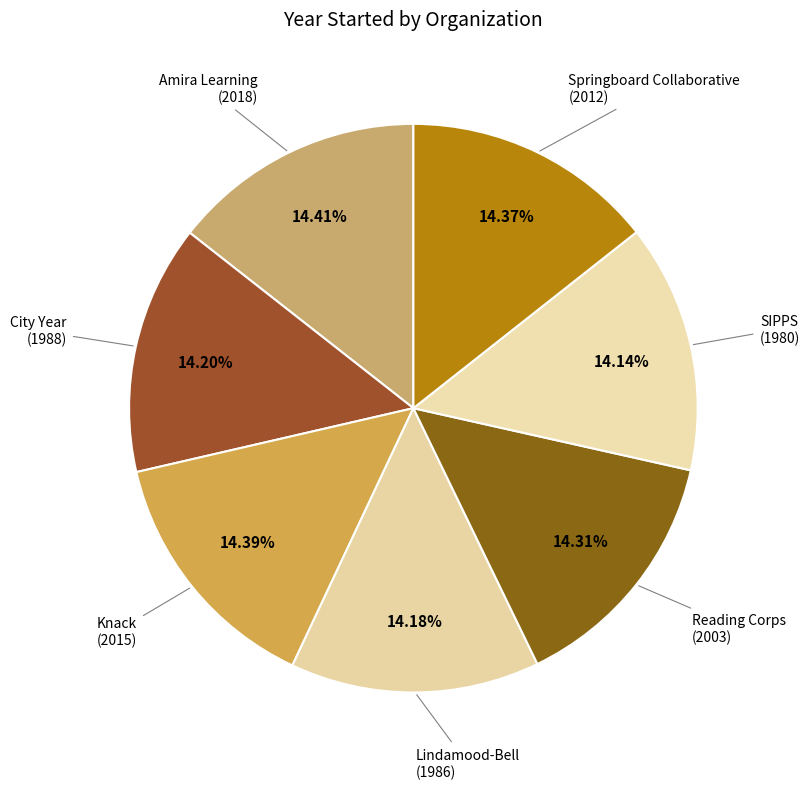

How many slices are in this pie chart?

7